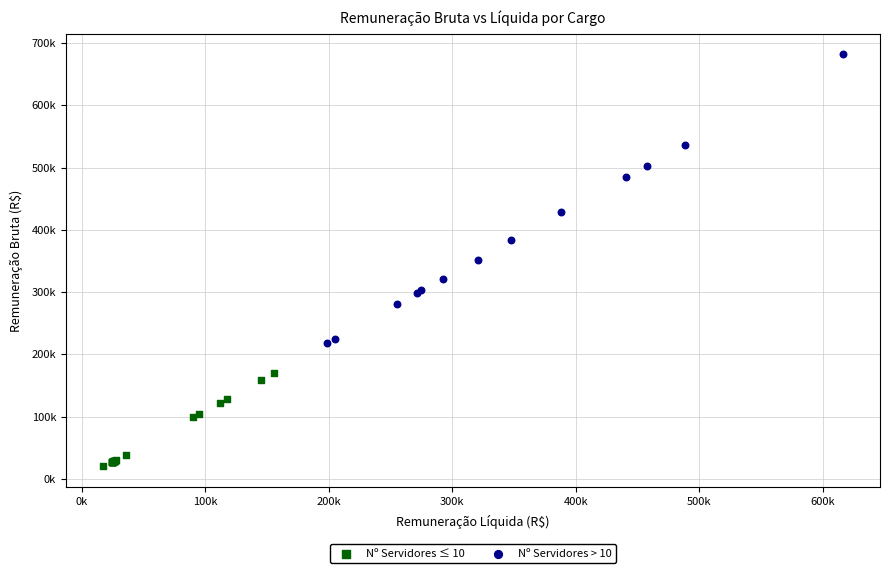

Which series contains the highest Y value?

Nº Servidores > 10